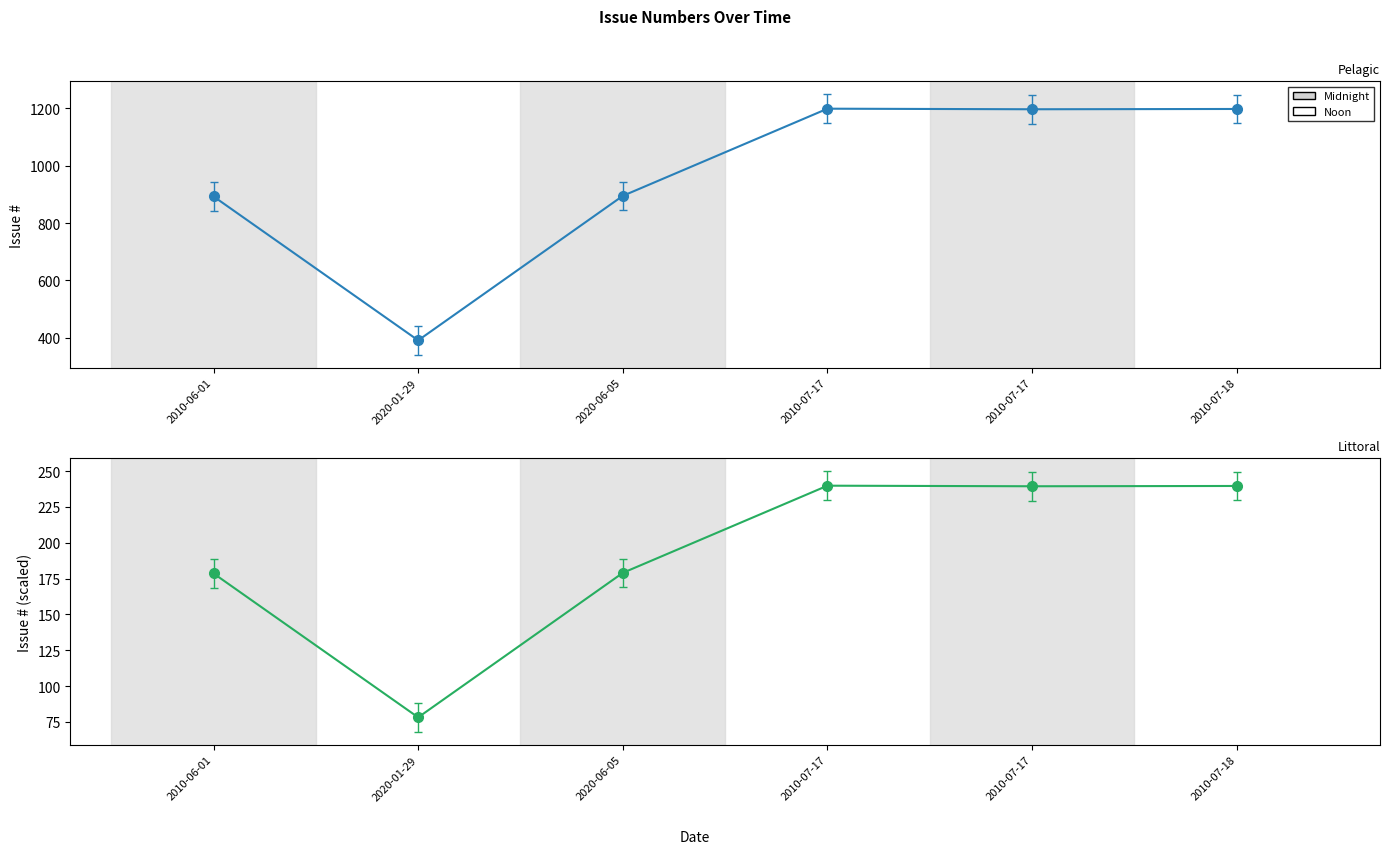

Which series changed the most between 2010-07-17 and 2010-07-18?

Issue #